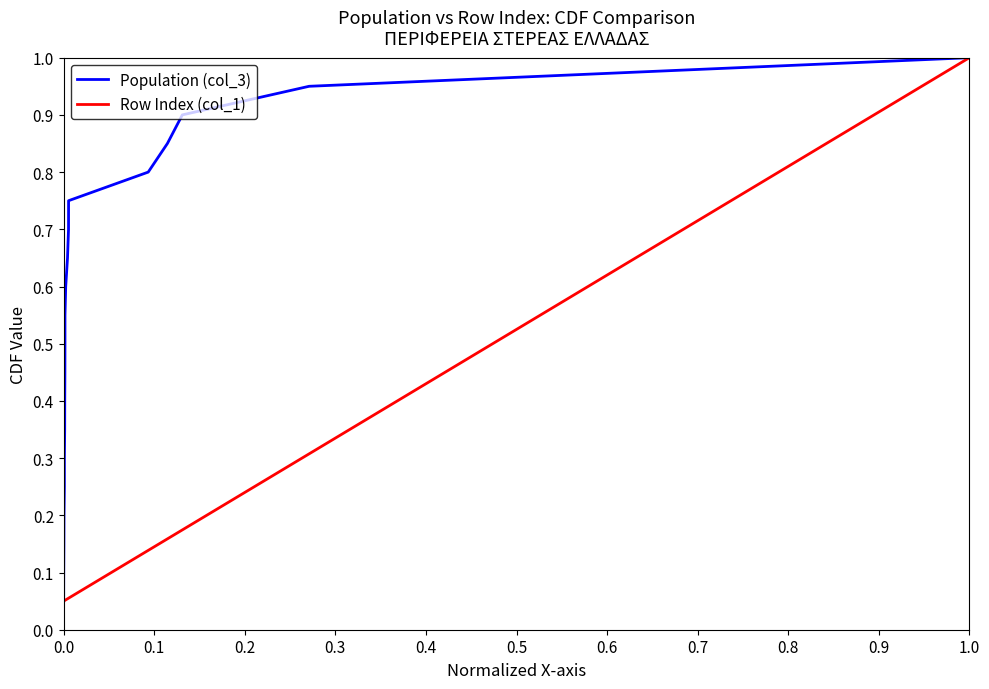

What are all the series names shown in the legend?

Population (col_3), Row Index (col_1)